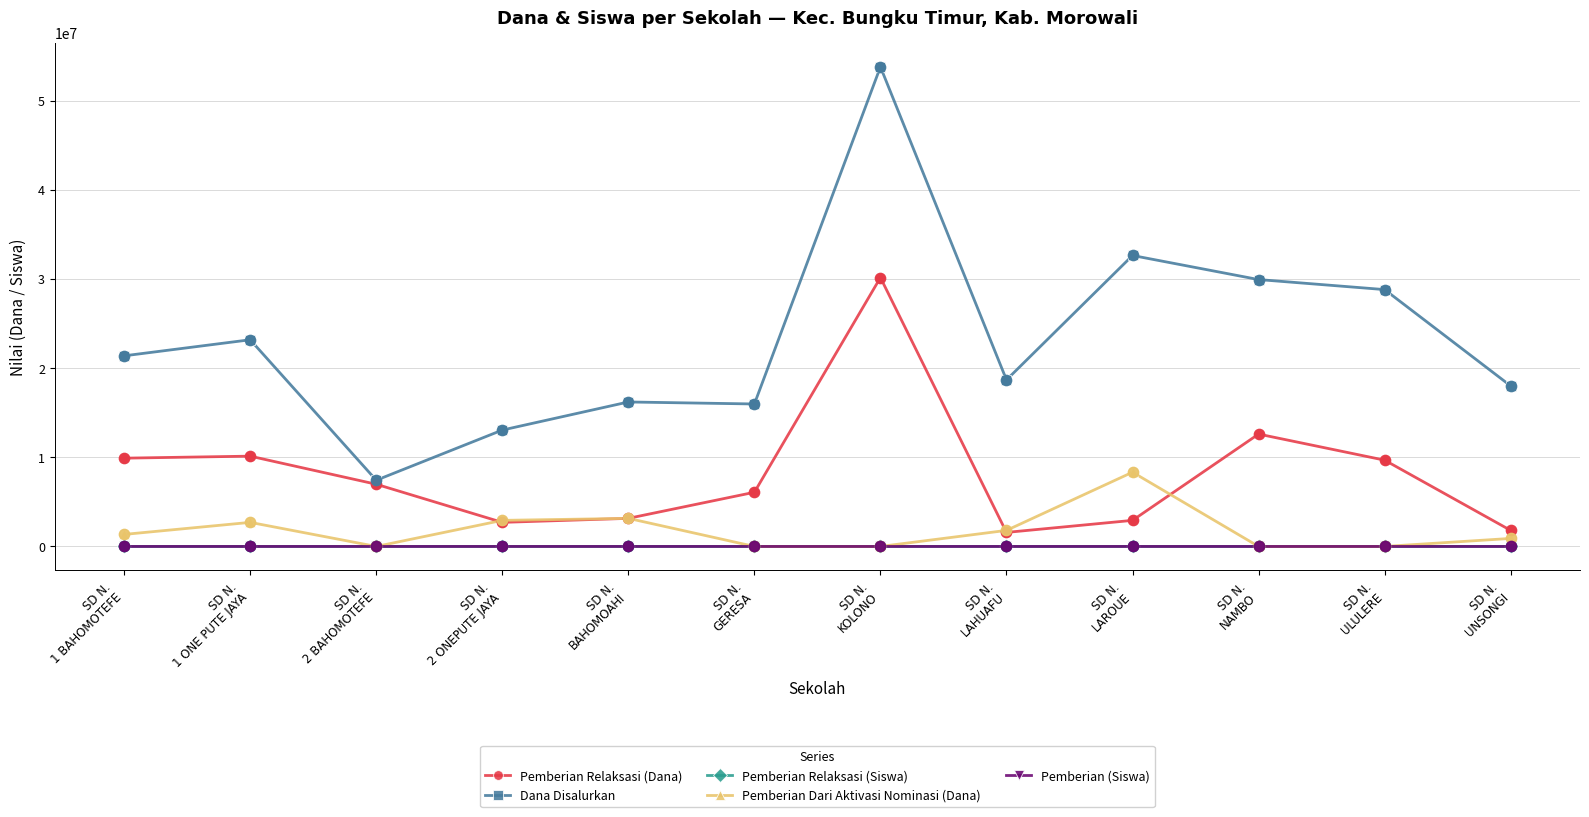

At which category is the sum across all series the highest?

SD N.
KOLONO